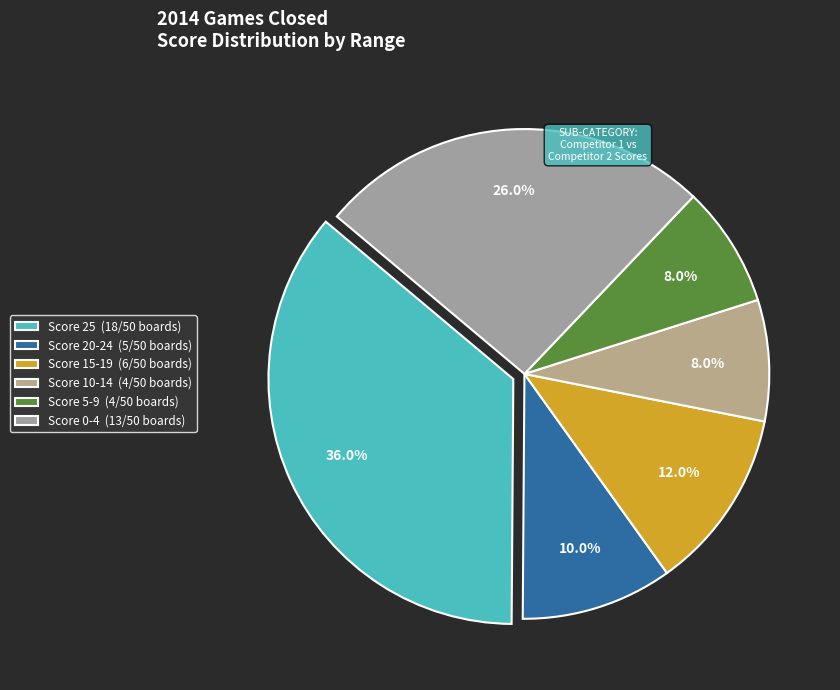

How many slices are in this pie chart?

6